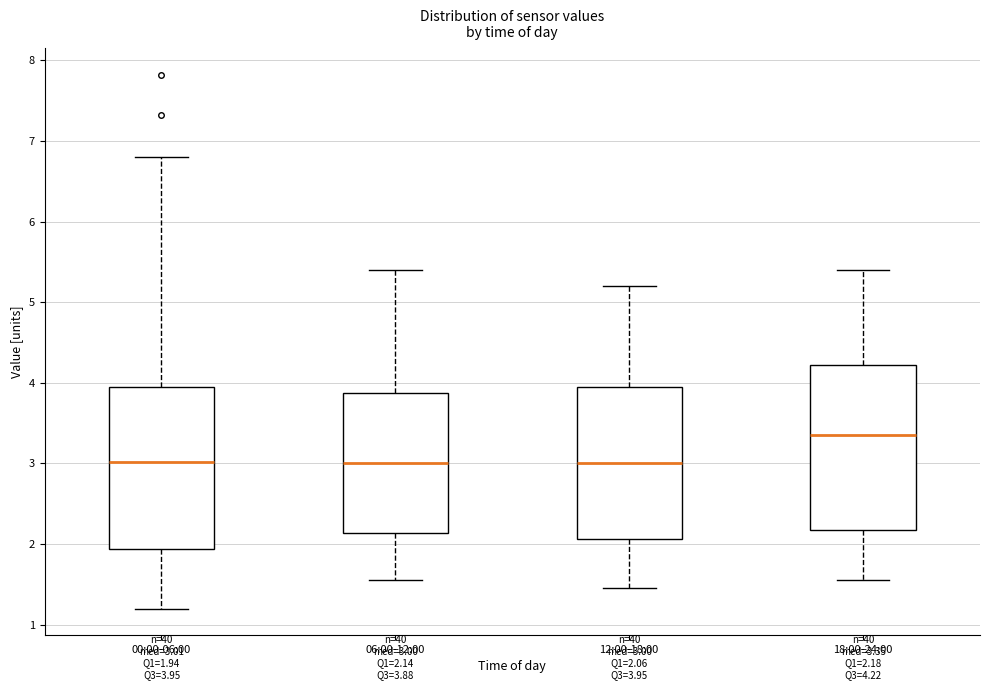

Which box has the highest median line?

18:00-24:00